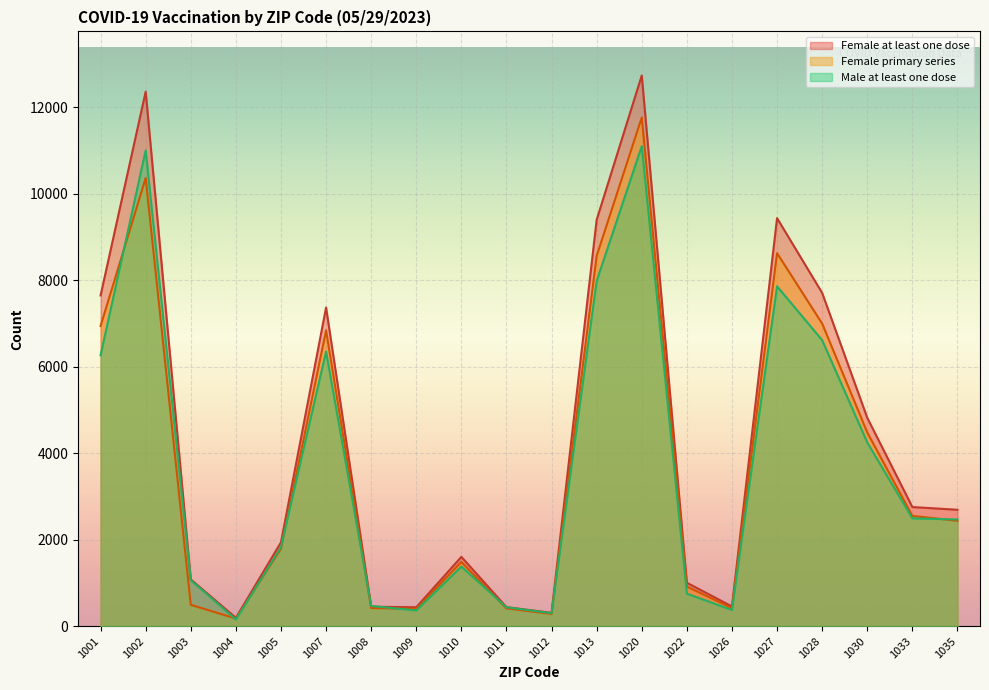

Between which two adjacent categories do Male at least one dose and Female at least one dose first intersect?

1007 and 1008